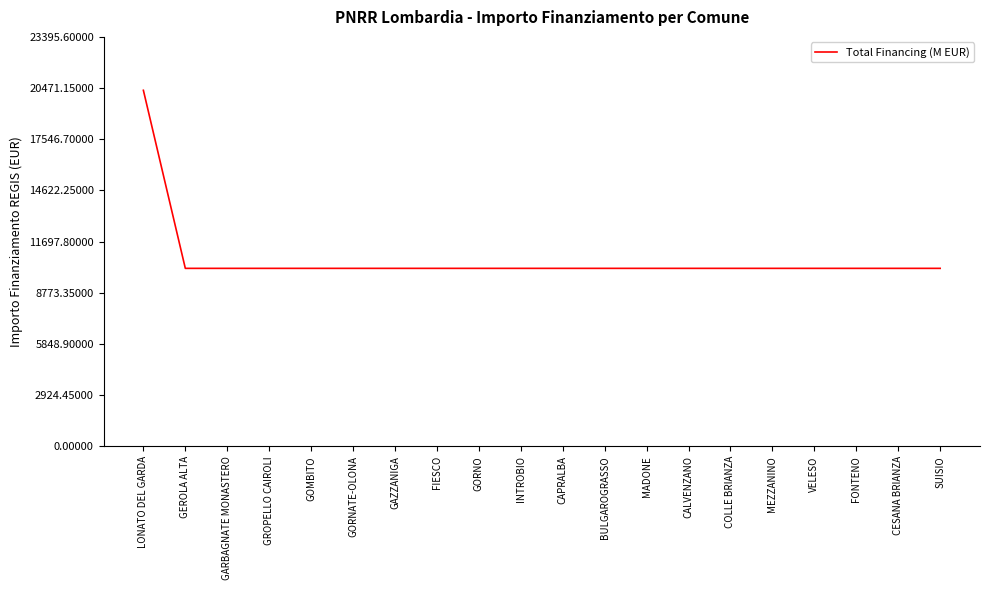

Which label corresponds to the largest value in the chart?

LONATO DEL GARDA